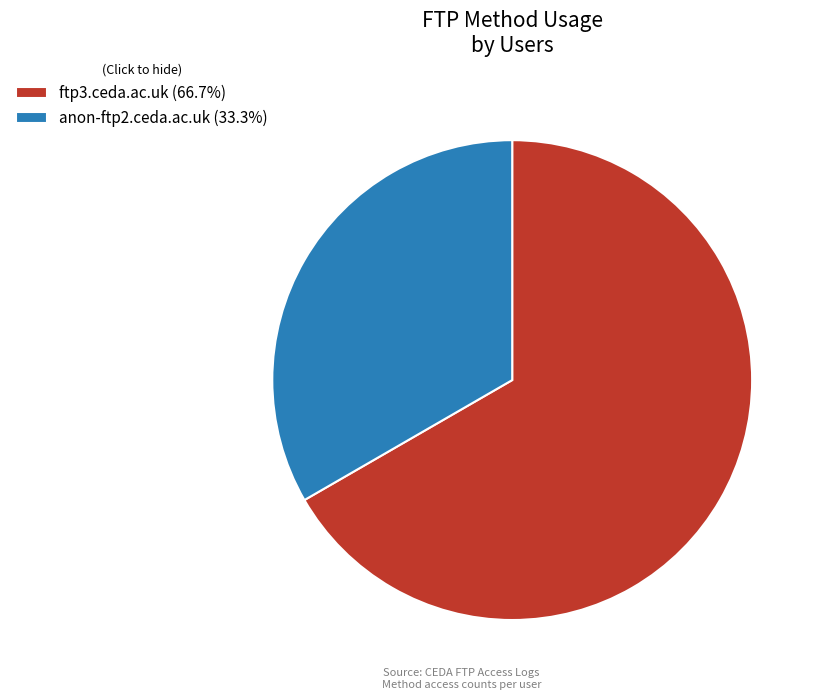

What is the ratio of the value at anon-ftp2.ceda.ac.uk (33.3%) to the value at ftp3.ceda.ac.uk (66.7%)?

0.5